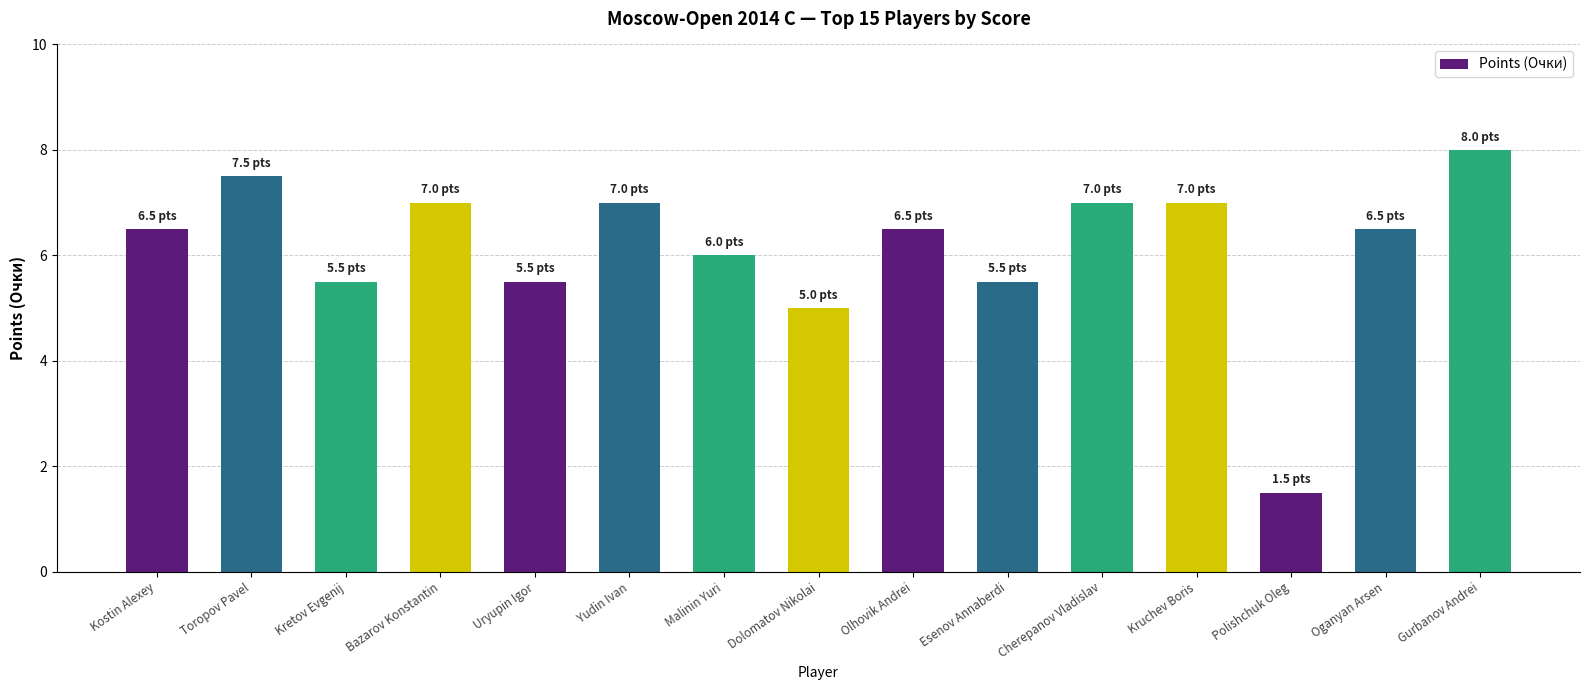

Which has a higher value, Kostin Alexey or Kruchev Boris?

Kruchev Boris